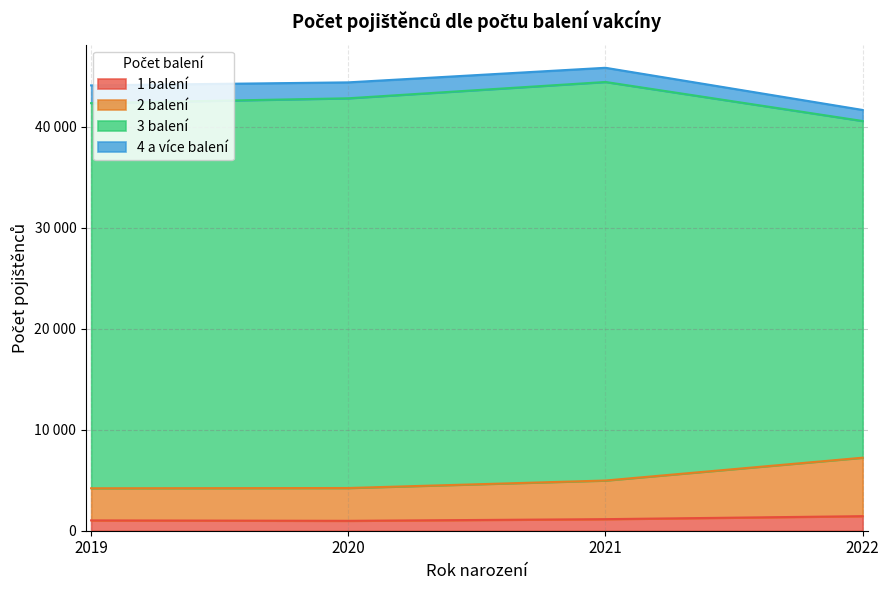

What are all the series names shown in the legend?

1 balení, 2 balení, 3 balení, 4 a více balení